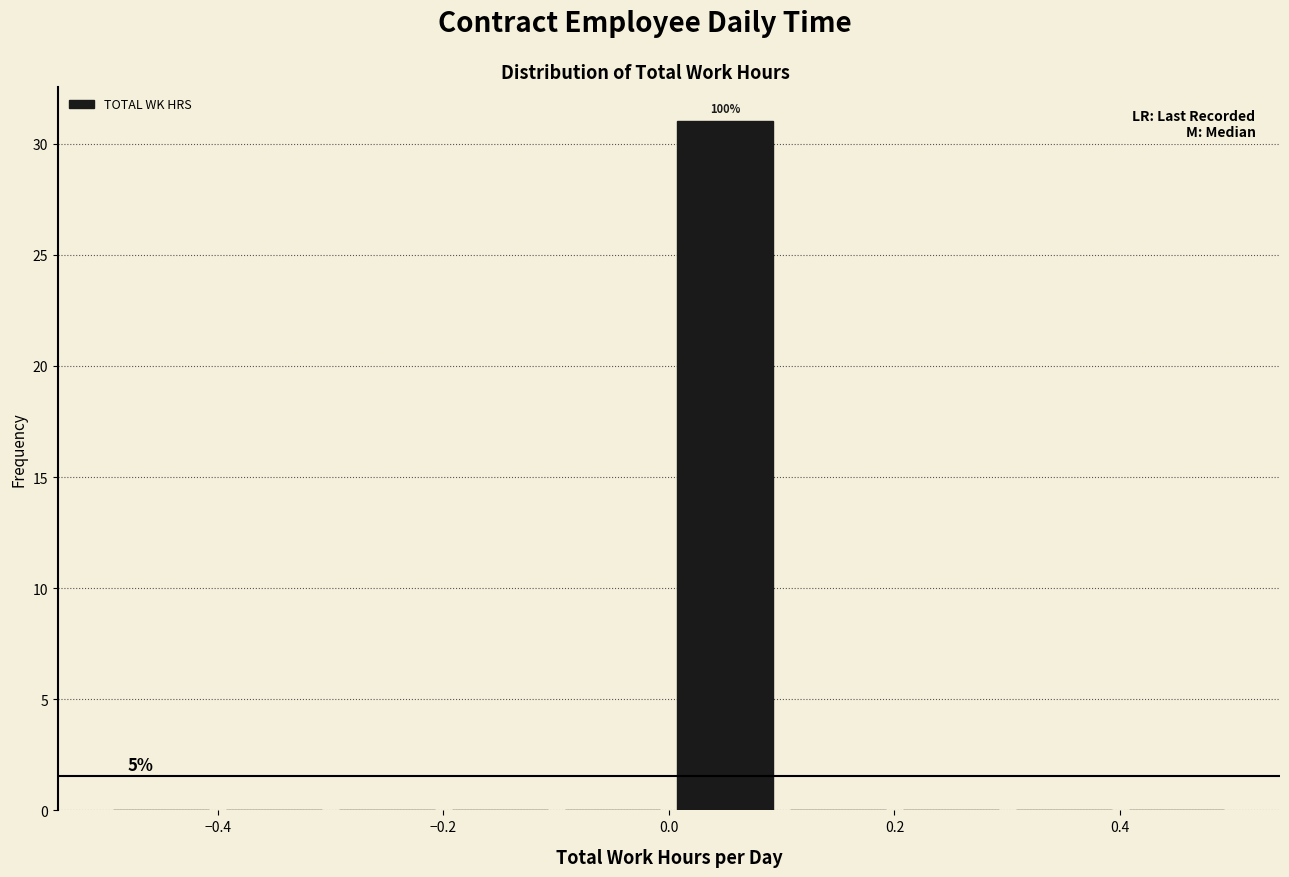

Over which range of the x-axis is the bar tallest?

0.0 to 0.1